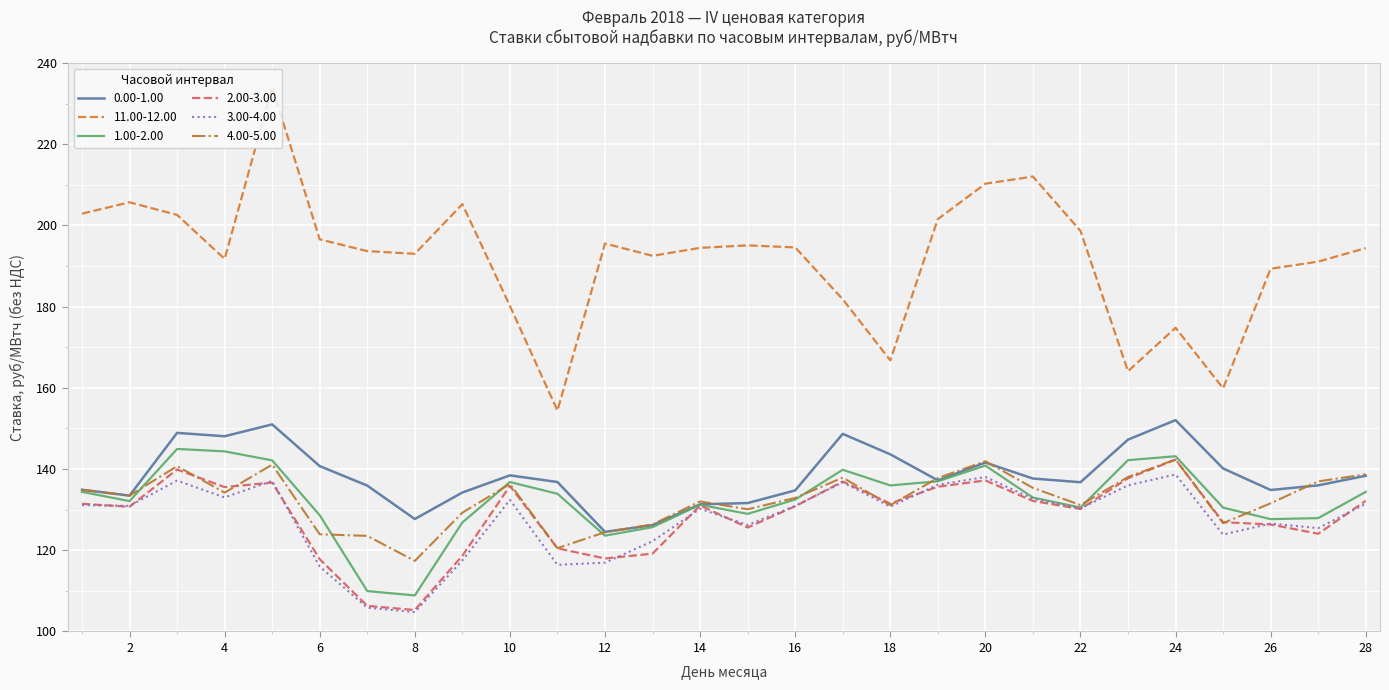

What are all the series names shown in the legend?

0.00-1.00, 11.00-12.00, 1.00-2.00, 2.00-3.00, 3.00-4.00, 4.00-5.00